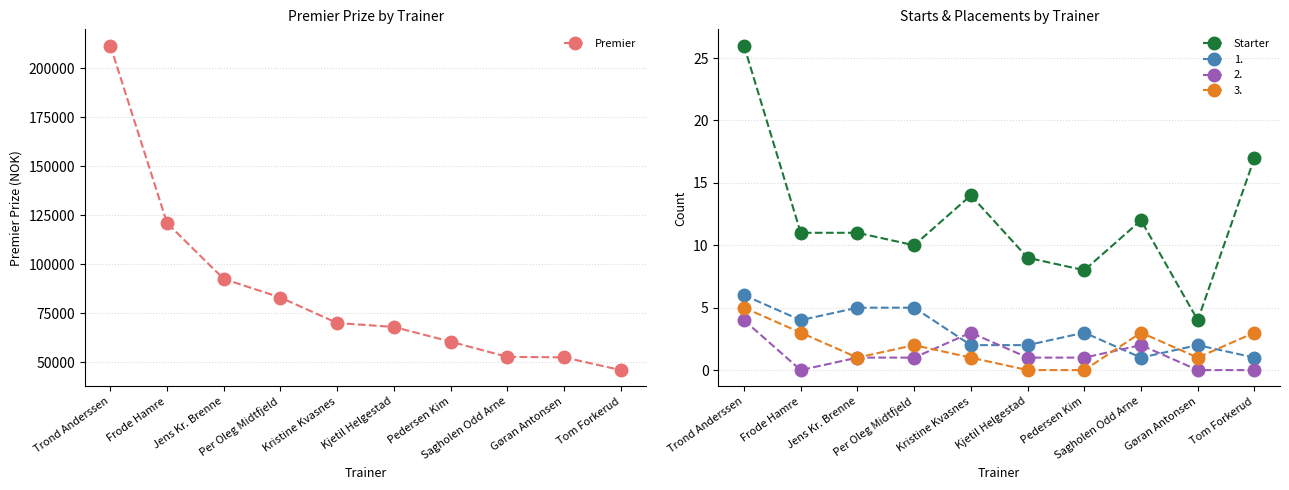

How many lines are shown in the chart?

2